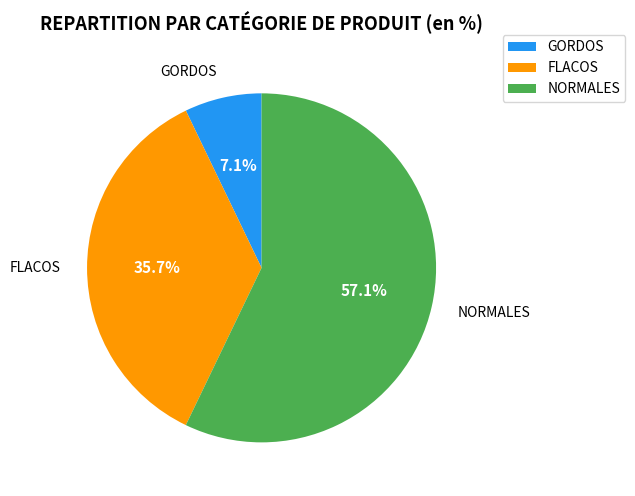

What is the largest slice in the pie chart?

NORMALES